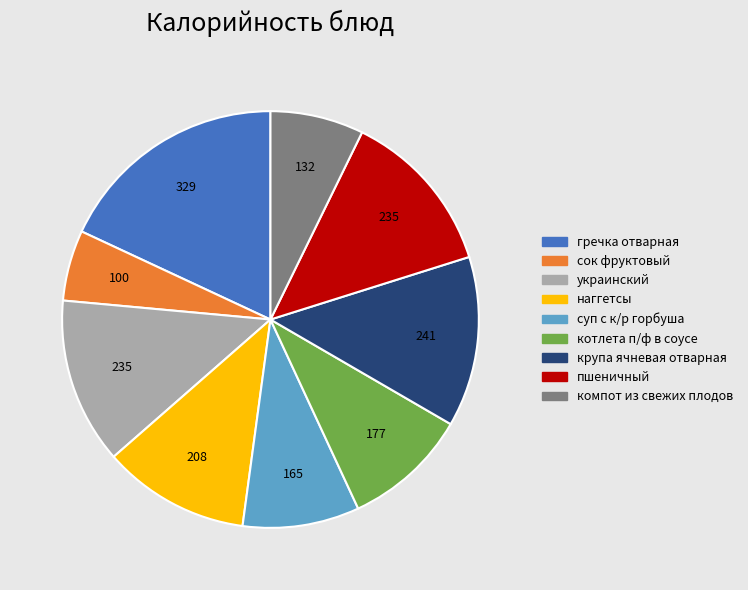

Count the number of slices in the pie.

9